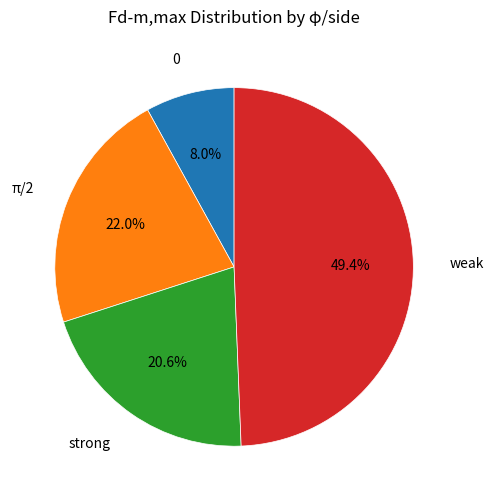

How many segments does this pie chart have?

4